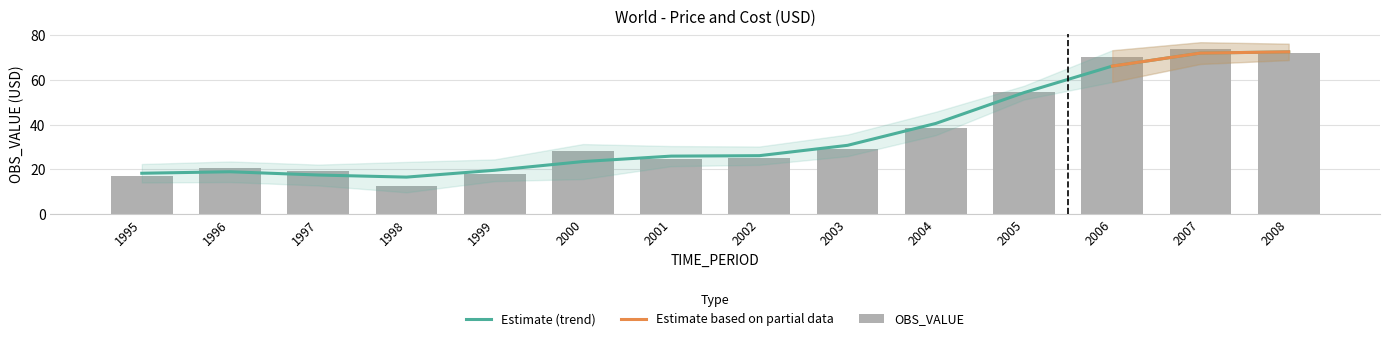

What is the ratio of the value at 2006 to the value at 2008?

1.0